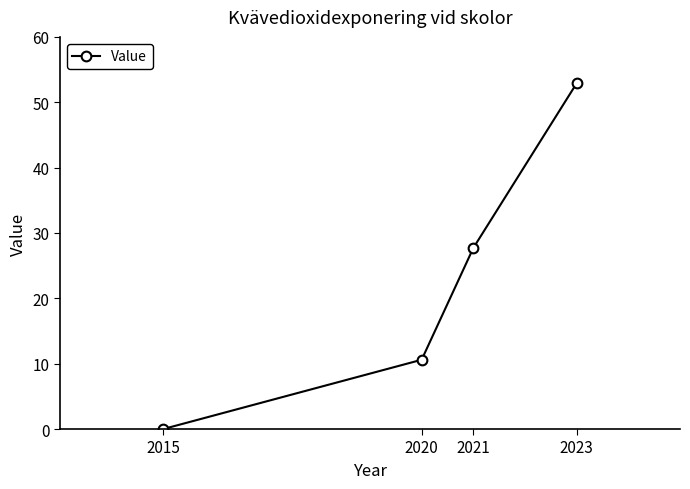

Reading left to right, list all the values displayed in this chart.

0.0	10.6	27.7	52.9